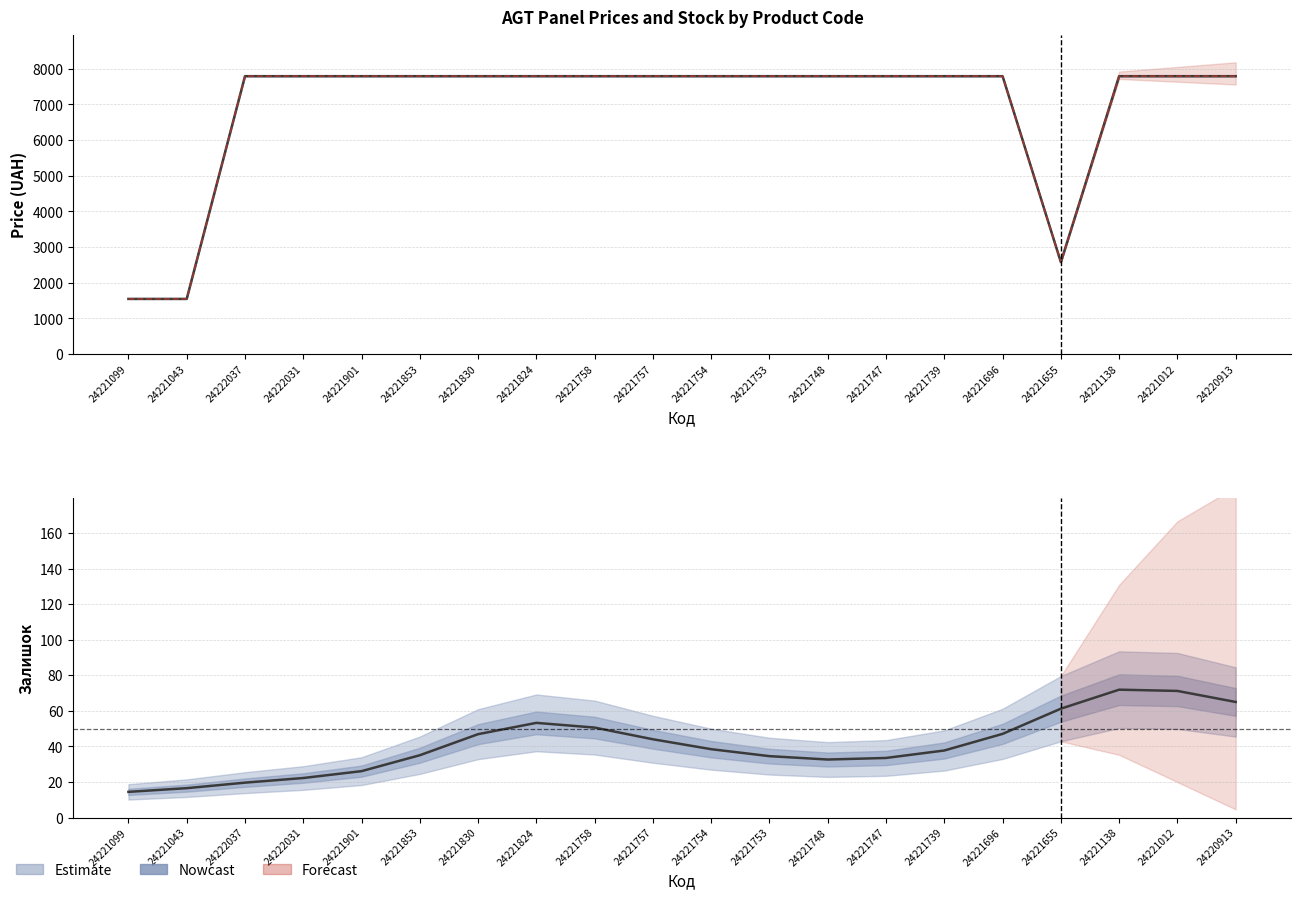

What is the difference between the maximum and minimum values in the Доп. ціна series?

6244.9